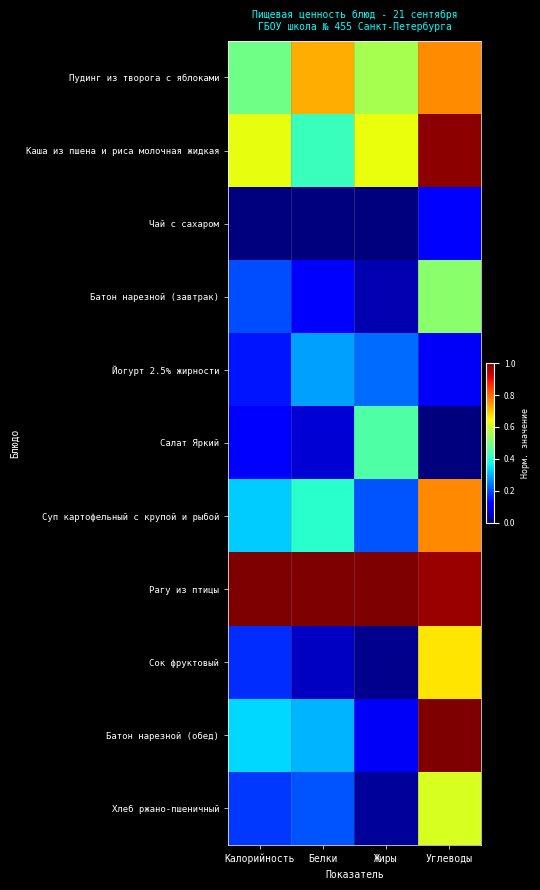

How many series are shown in this chart?

11